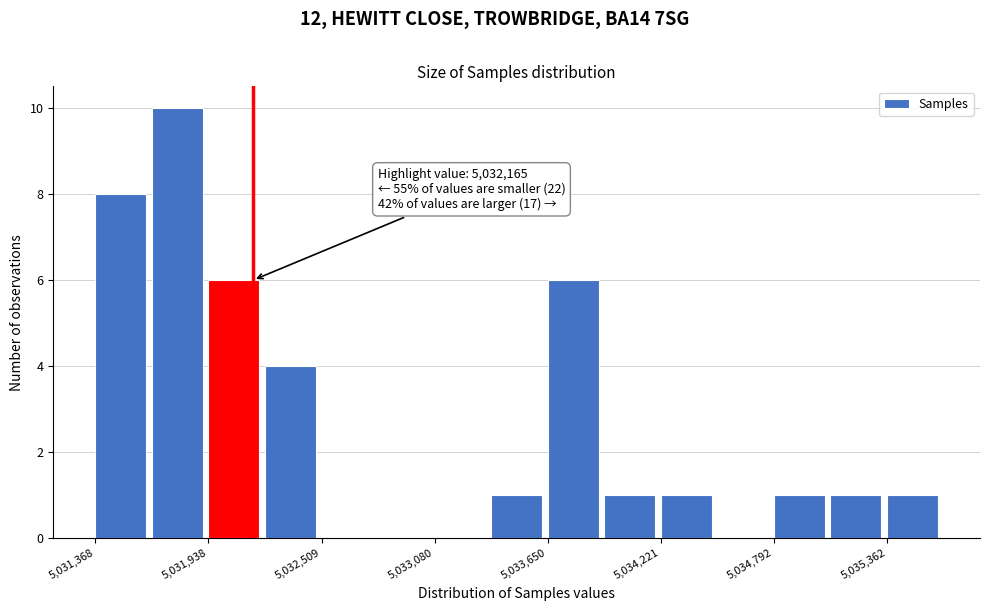

Read against the x-axis, roughly where is the centre of the tallest bar?

5031800